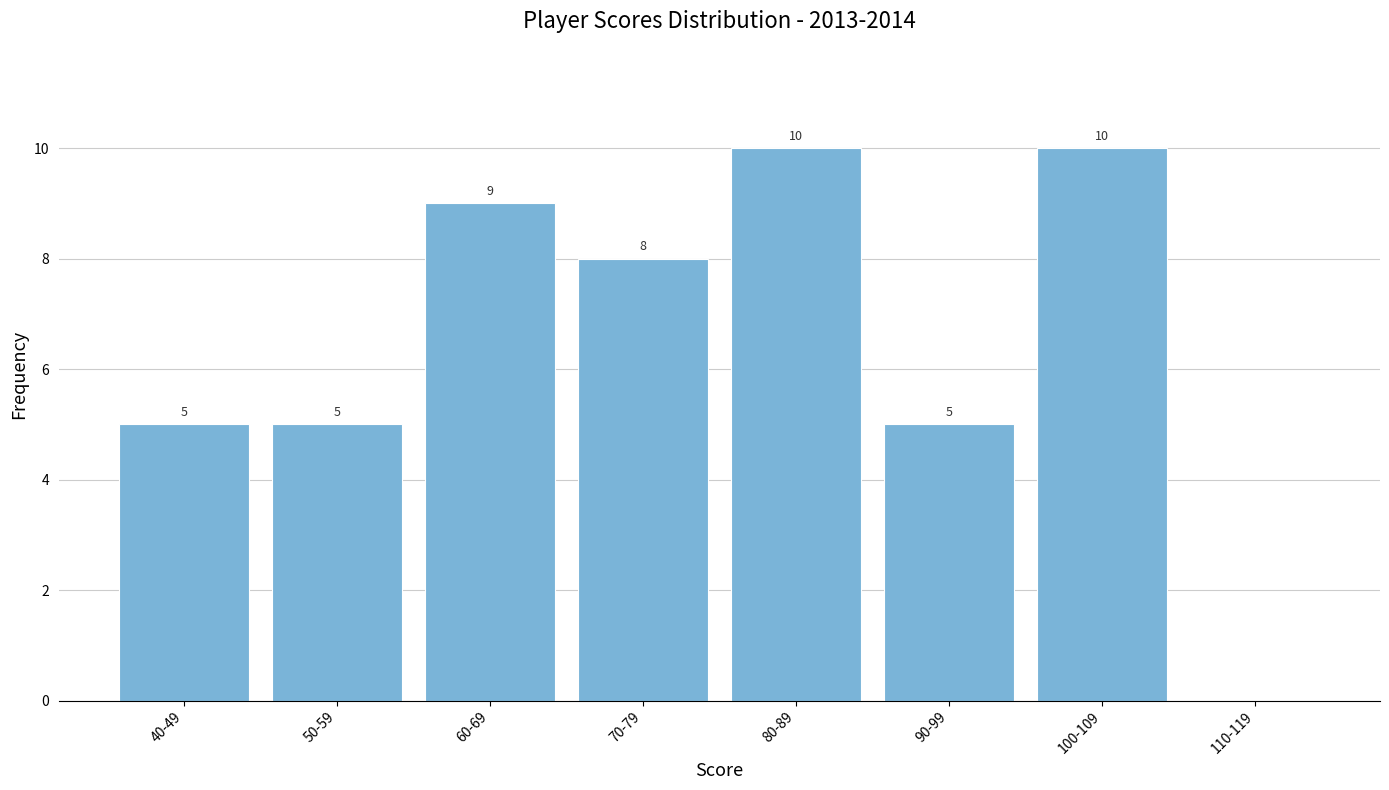

The chart shows a value of 5 at 40-49. True or false?

True